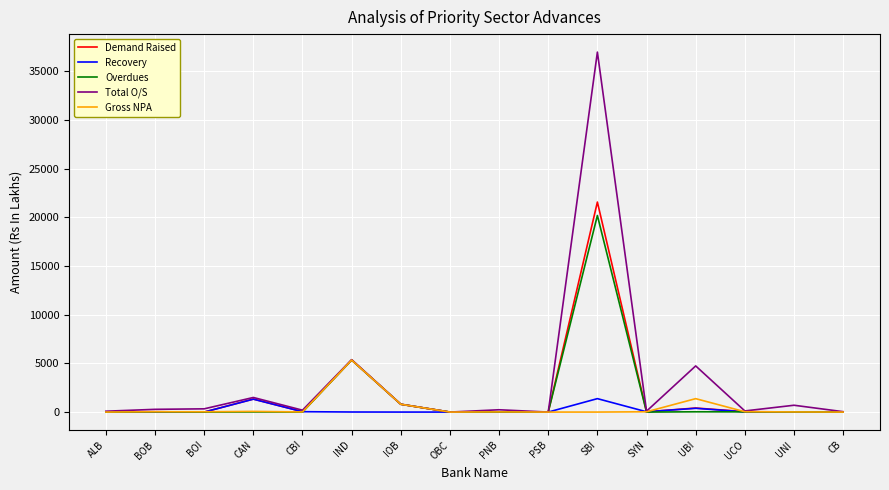

At which category is the sum across all series the highest?

SBI